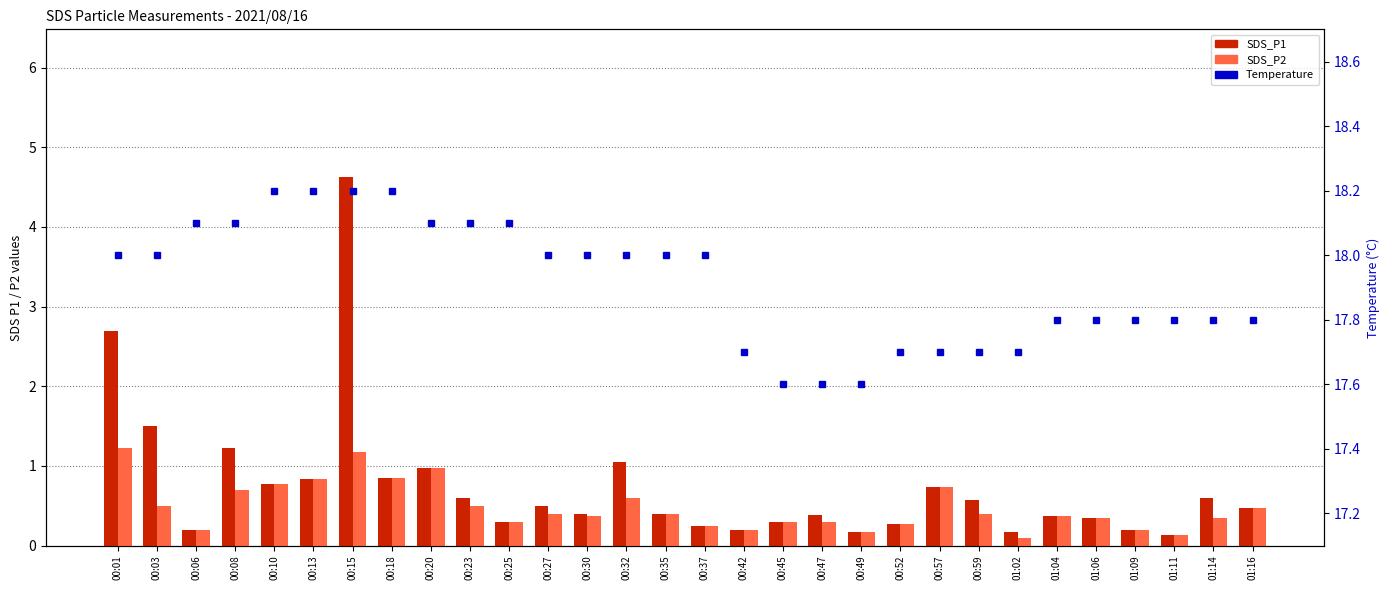

At which label does SDS_P1 reach its peak?

00:15